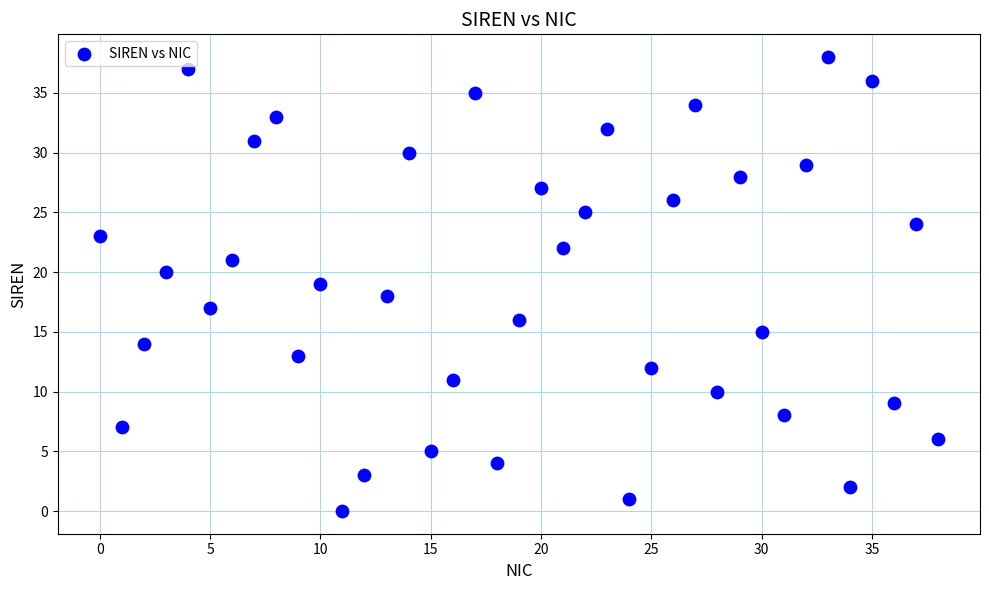

Count the number of points in this scatter plot.

39